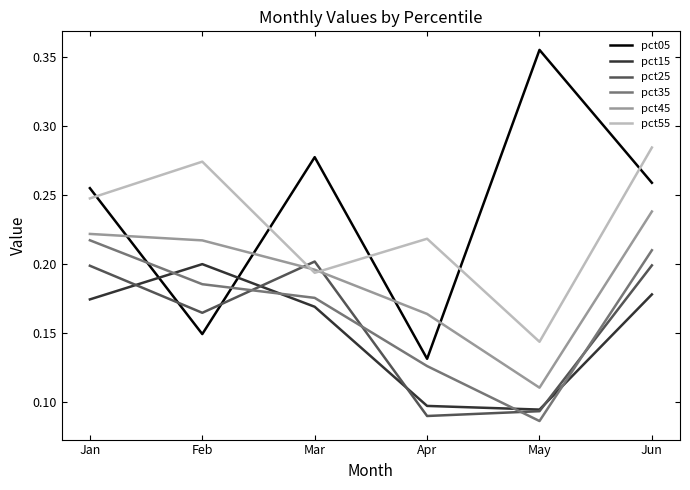

What is the total value across all series at Apr?

0.8